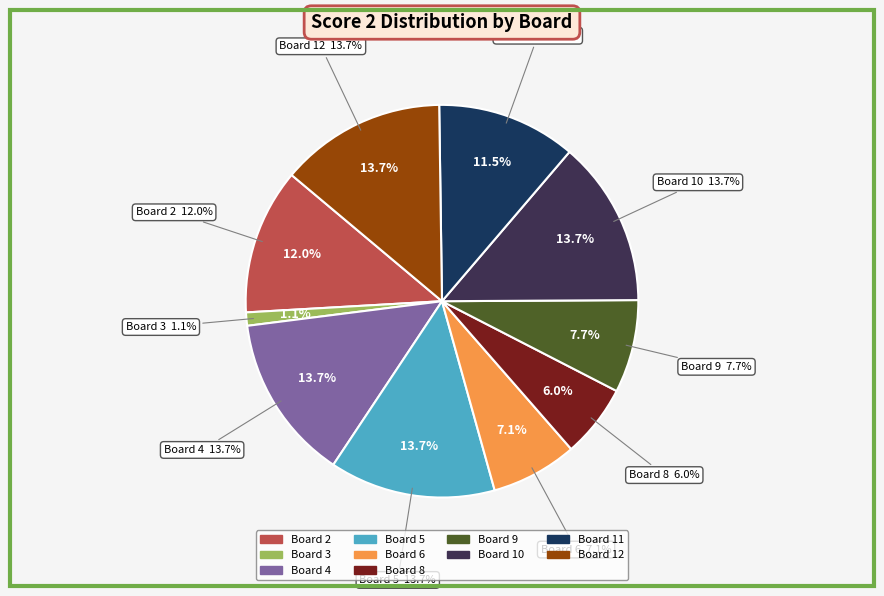

What is the total percentage of 10 and 11?

25.1%